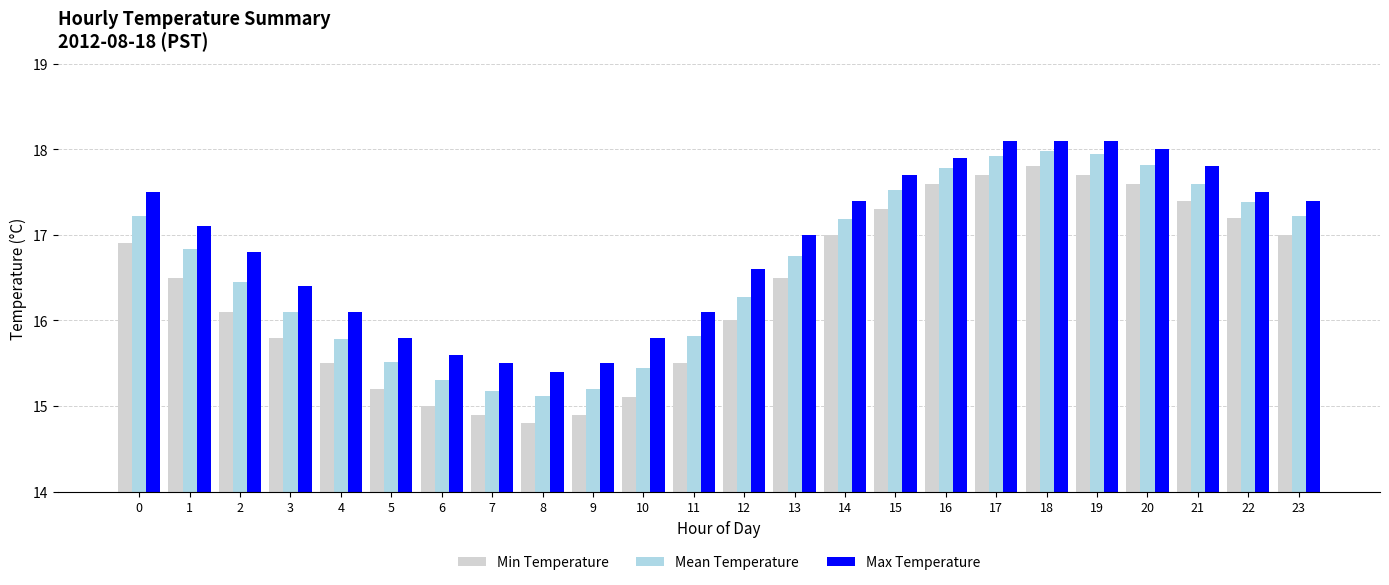

What are all the series names shown in the legend?

Min Temperature, Mean Temperature, Max Temperature